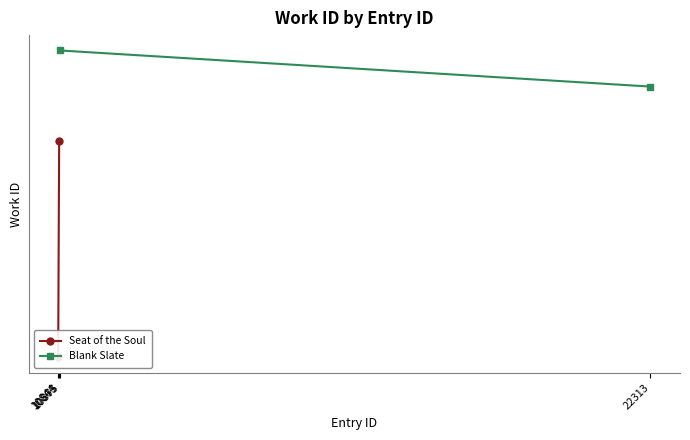

The value of Blank Slate at 22313 is 2645. True or false?

False